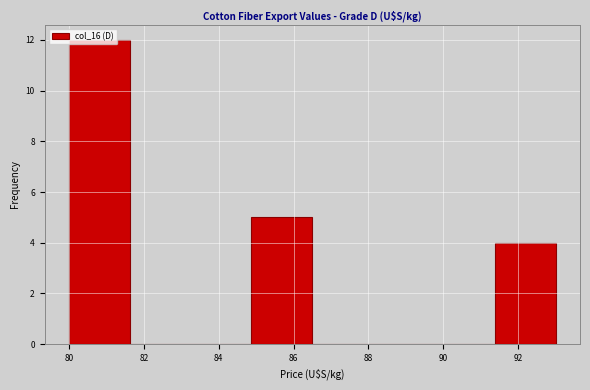

Reading left to right, transcribe this chart: for each bar, give the range it covers on the x-axis and its height. Neither the bar edges nor the heights are printed on the chart, so give them approximately, as read against the axes.

80.0 to 81.6: 12
81.6 to 83.2: 0
83.2 to 84.8: 0
84.8 to 86.6: 5
86.6 to 88.2: 0
88.2 to 89.8: 0
89.8 to 91.4: 0
91.4 to 93.0: 4